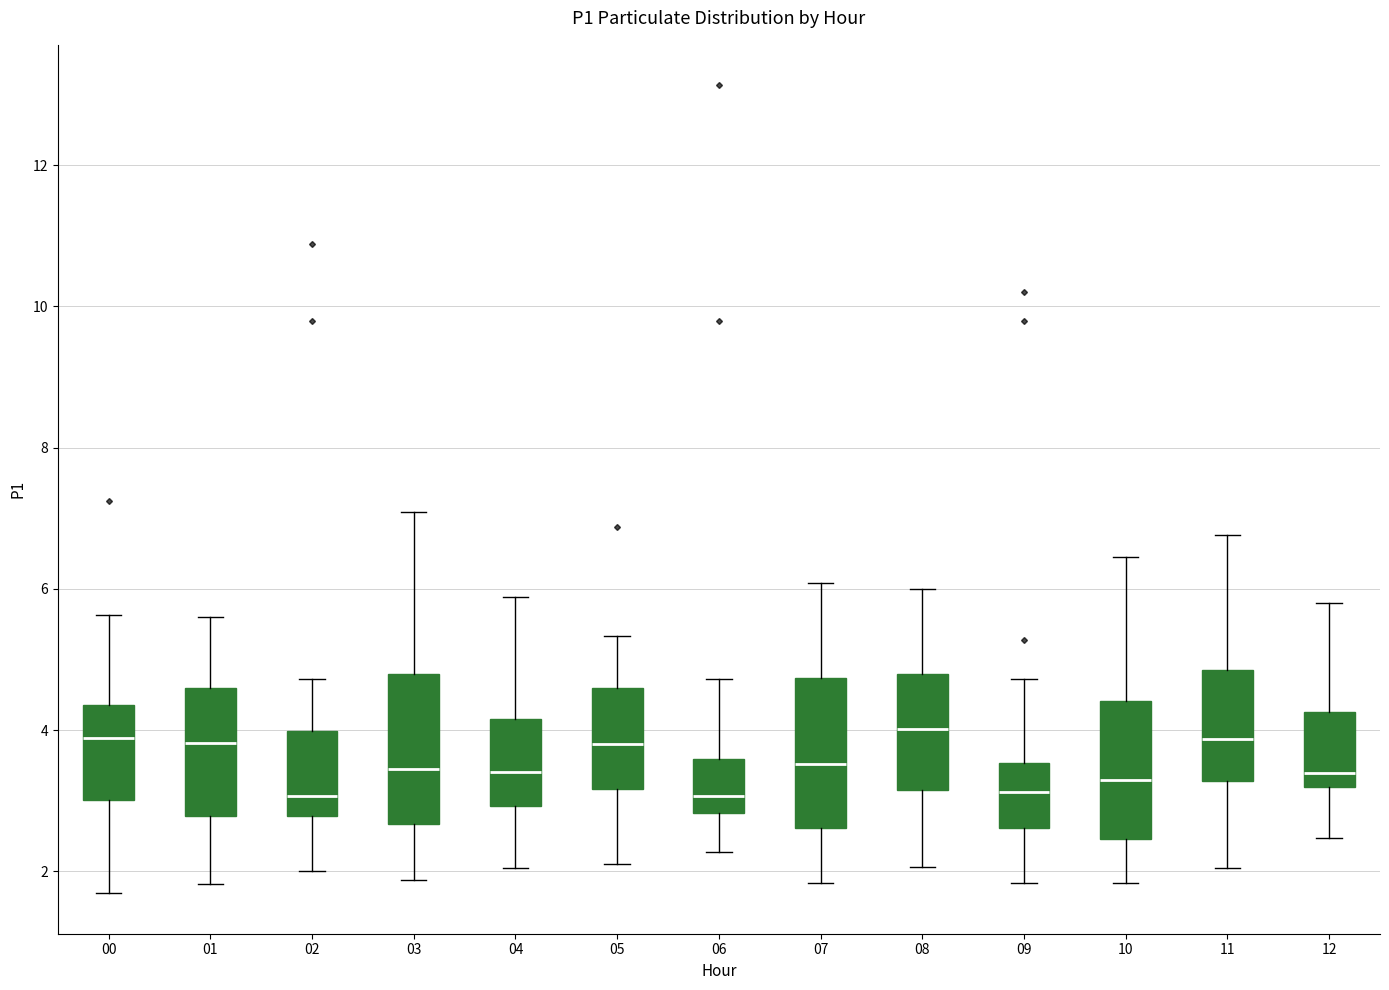

Where is the upper edge of the box at x = 04 on the y-axis? The values are not printed on the chart, so give them approximately, as read against the axis.

4.2